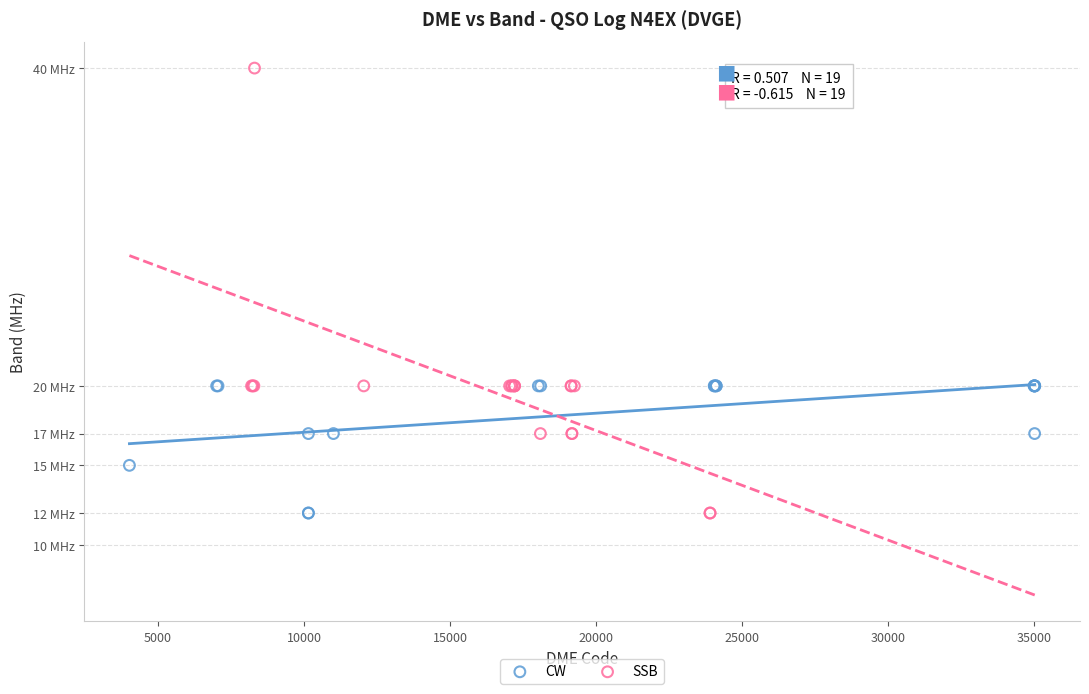

What are all the series names shown in the legend?

CW, SSB